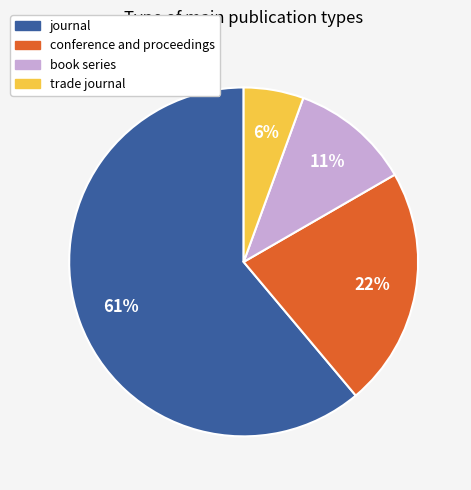

True or false: journal accounts for 43% of the total.

False